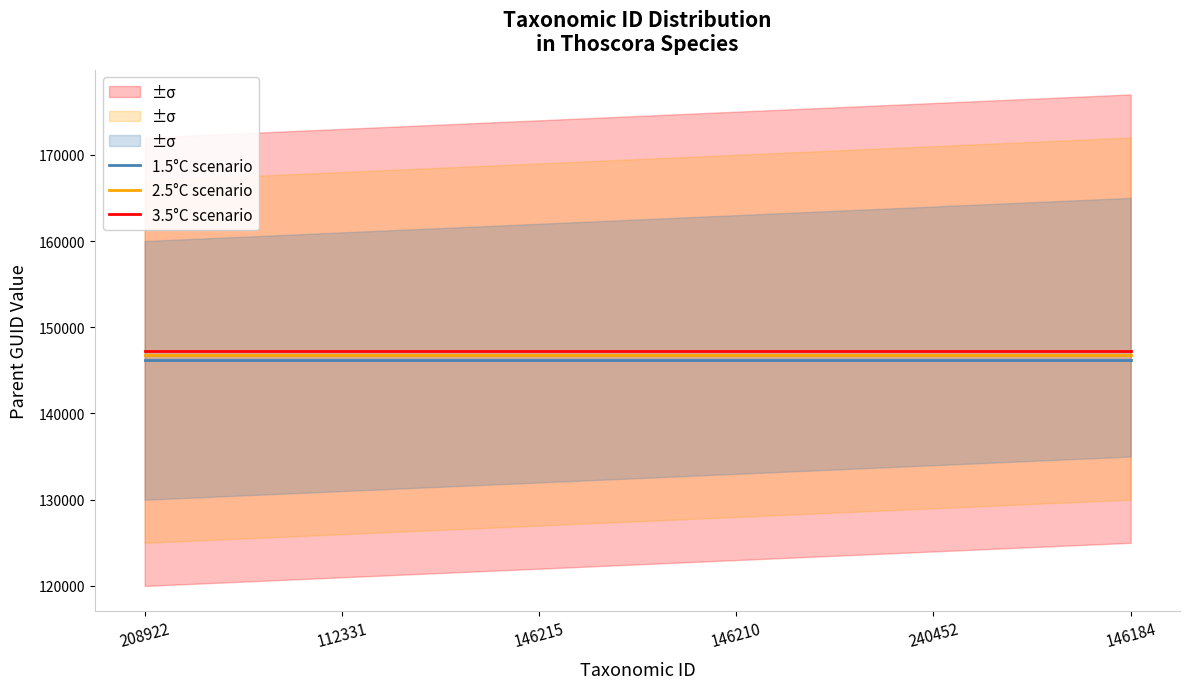

At how many categories does at least one series exceed 146345?

6